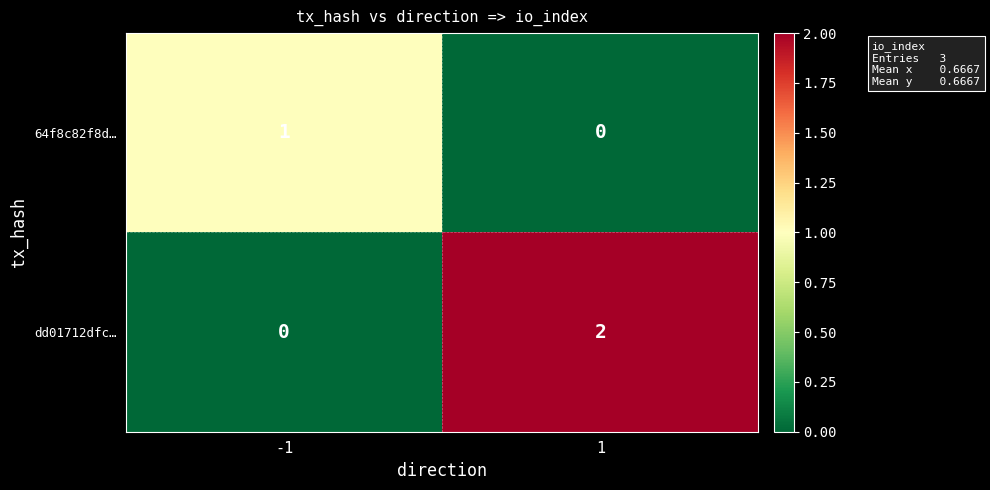

The value of dd01712dfc… at -1 is 0. True or false?

True